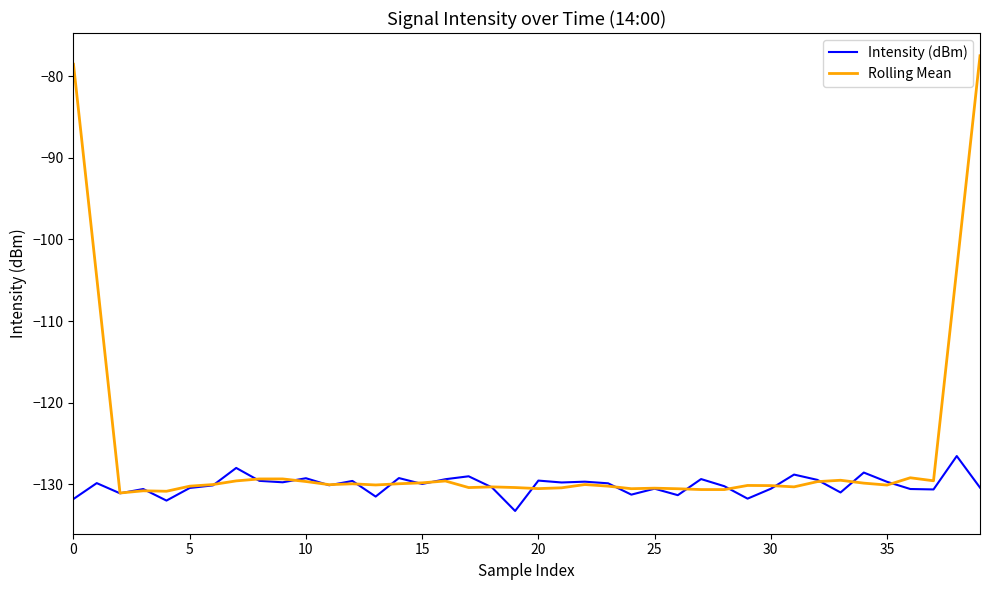

What is the maximum value shown in the chart?

-77.5